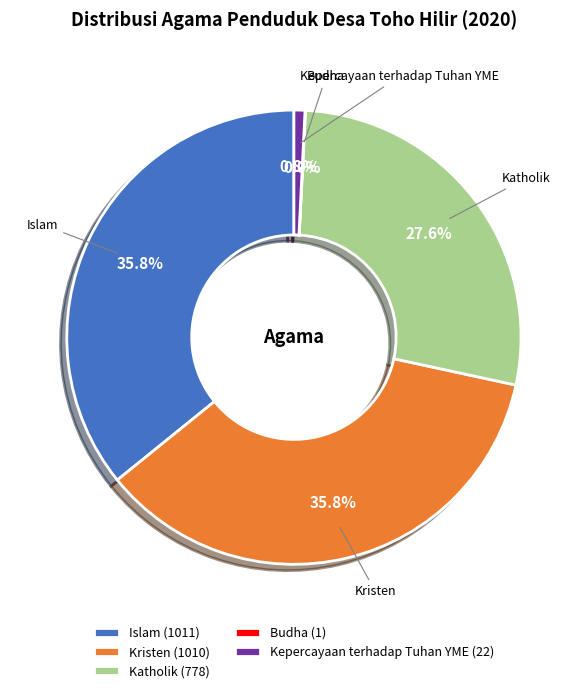

Does any single category account for the majority?

No